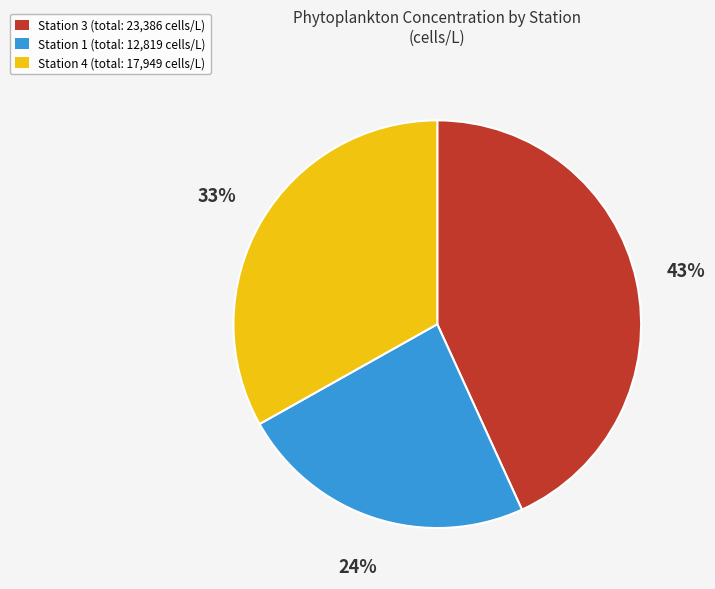

Is there any slice that represents more than half of the pie?

No